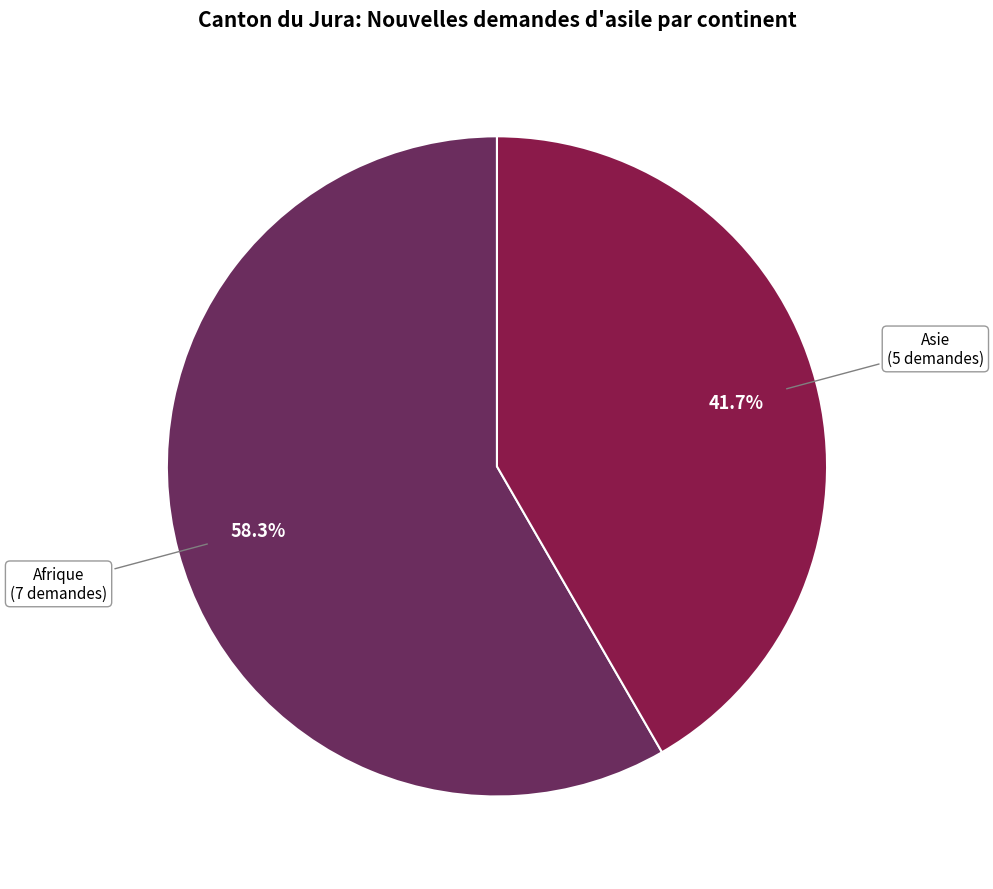

What is the ratio of the value at Asie to the value at Afrique?

0.7